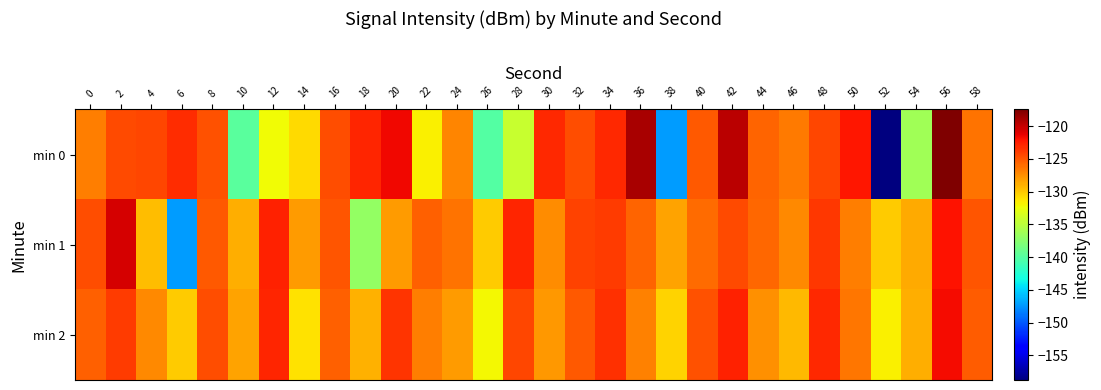

Count the number of data series in this chart.

3